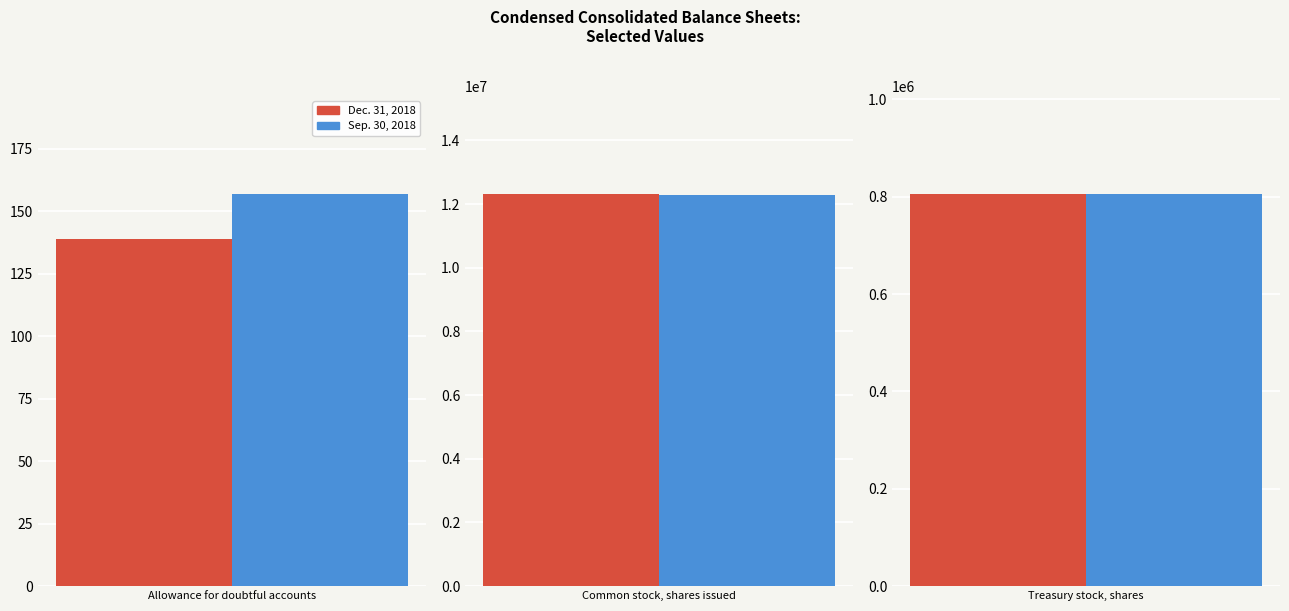

Are the bars grouped side by side (vs. stacked)?

Yes